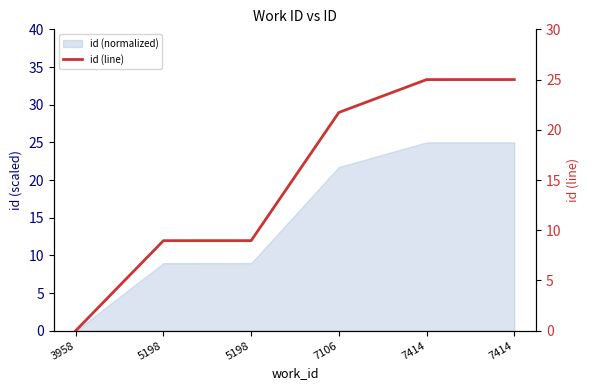

What is the approximate value at 5198?

9.0